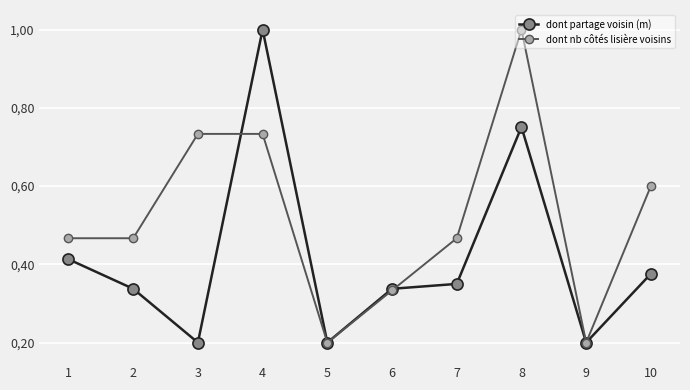

Count the dont nb côtés lisière voisins values in the range 0 to 1.

10